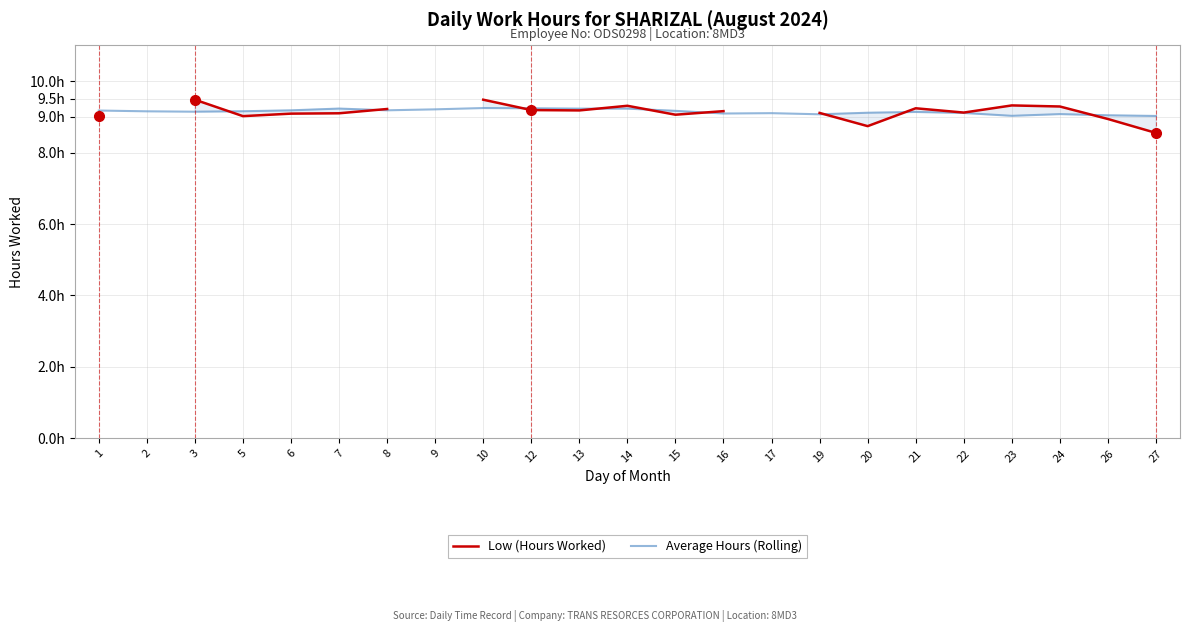

List the series in order of their overall mean, lowest first.

Low (Hours Worked), Average Hours (Rolling)